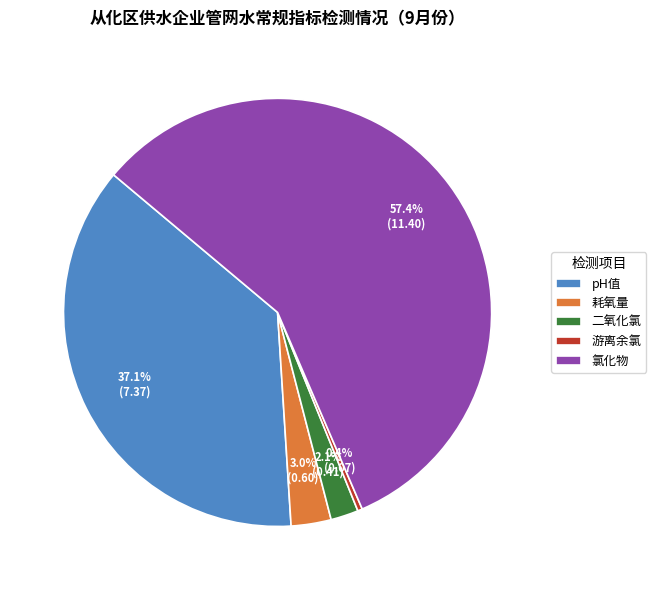

Which category has the biggest portion of the pie?

氯化物